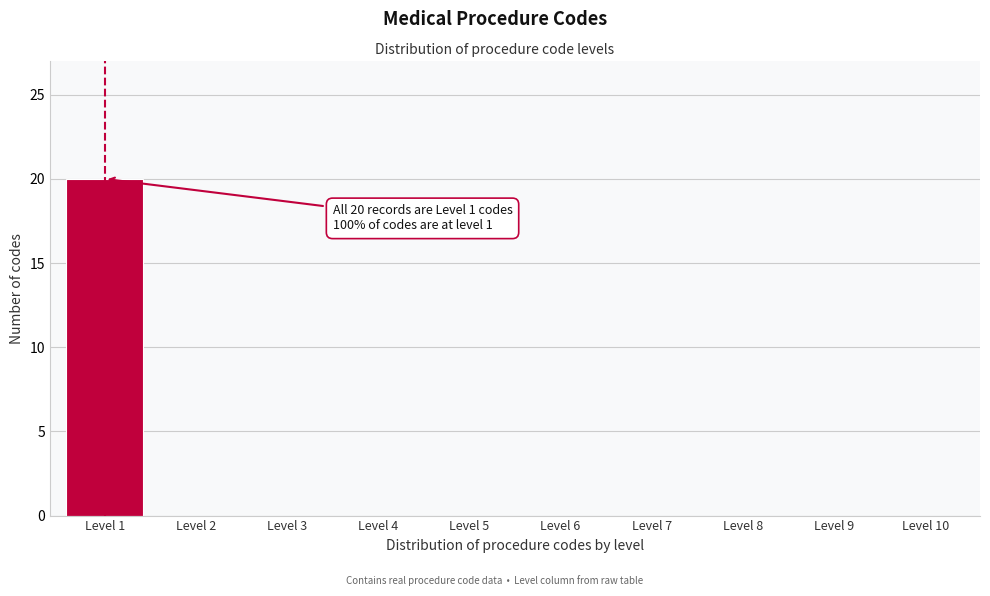

Reading left to right, transcribe all the data shown in this chart.

Level 1=20	Level 2=0	Level 3=0	Level 4=0	Level 5=0	Level 6=0	Level 7=0	Level 8=0	Level 9=0	Level 10=0